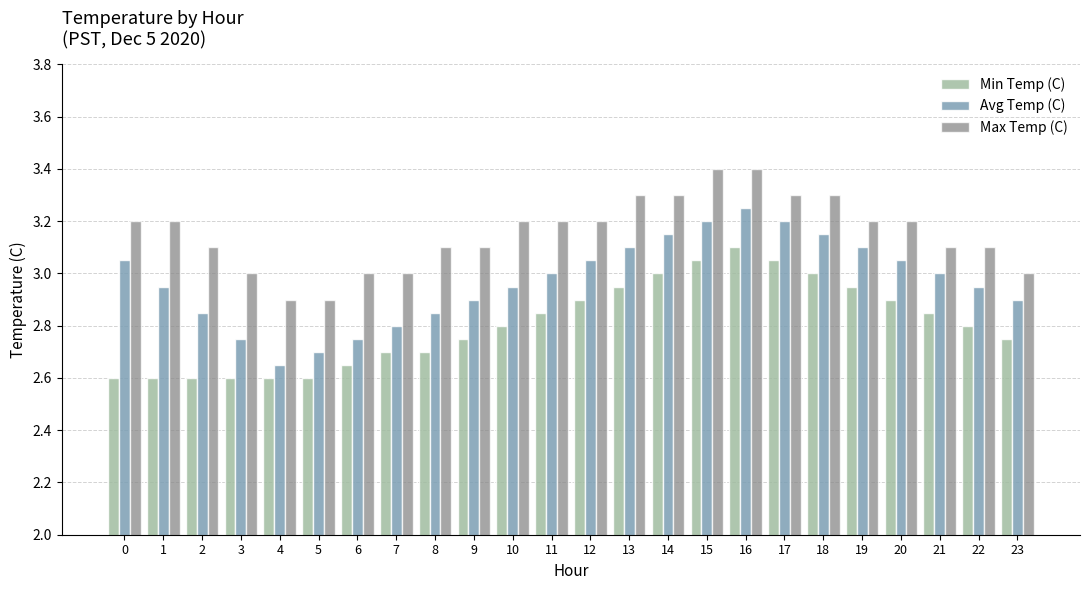

What is the maximum value shown in the chart?

3.4